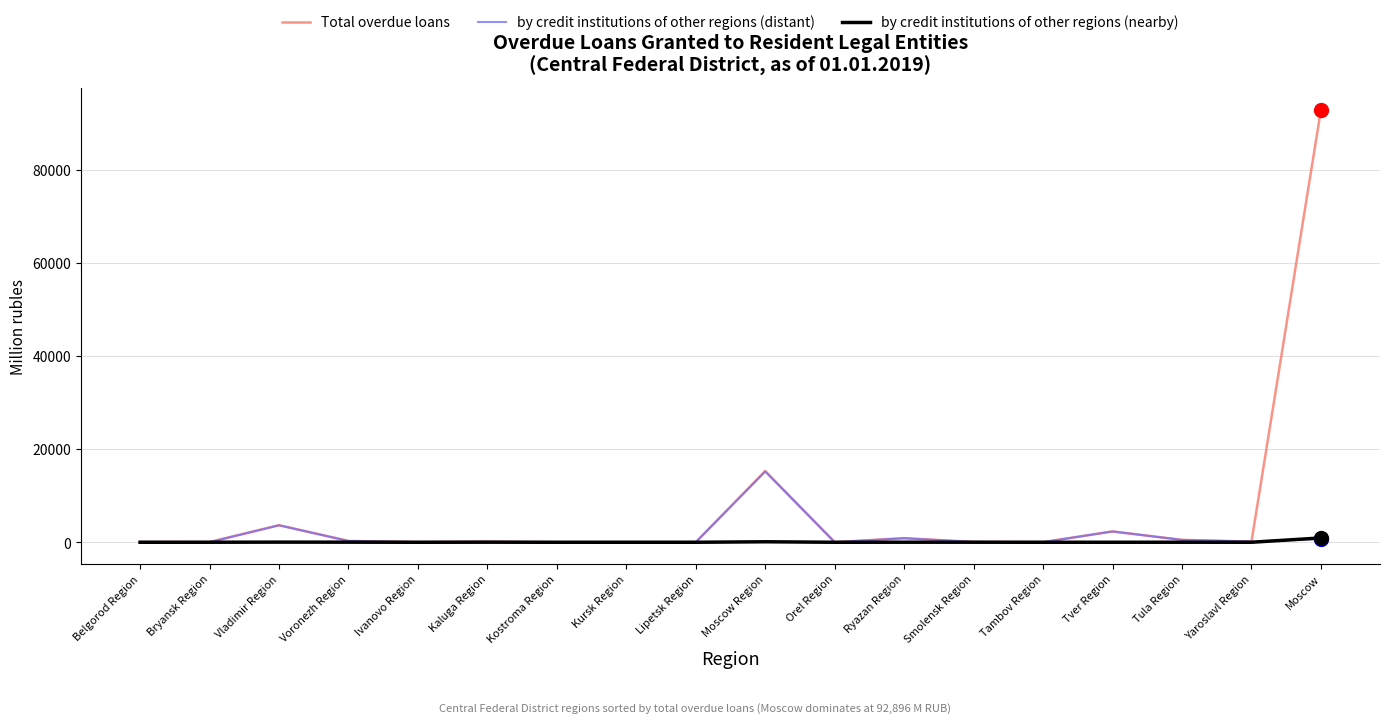

Which series has the widest spread of values?

Total overdue loans